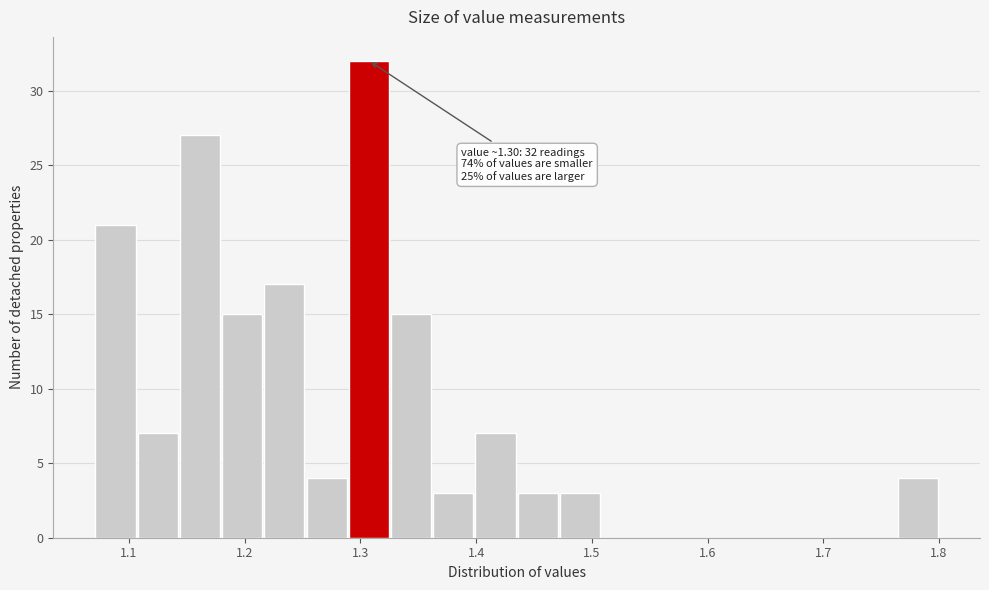

Around what value on the x-axis is the tallest bar? Give the approximate position of its centre, as read against the axis.

1.31